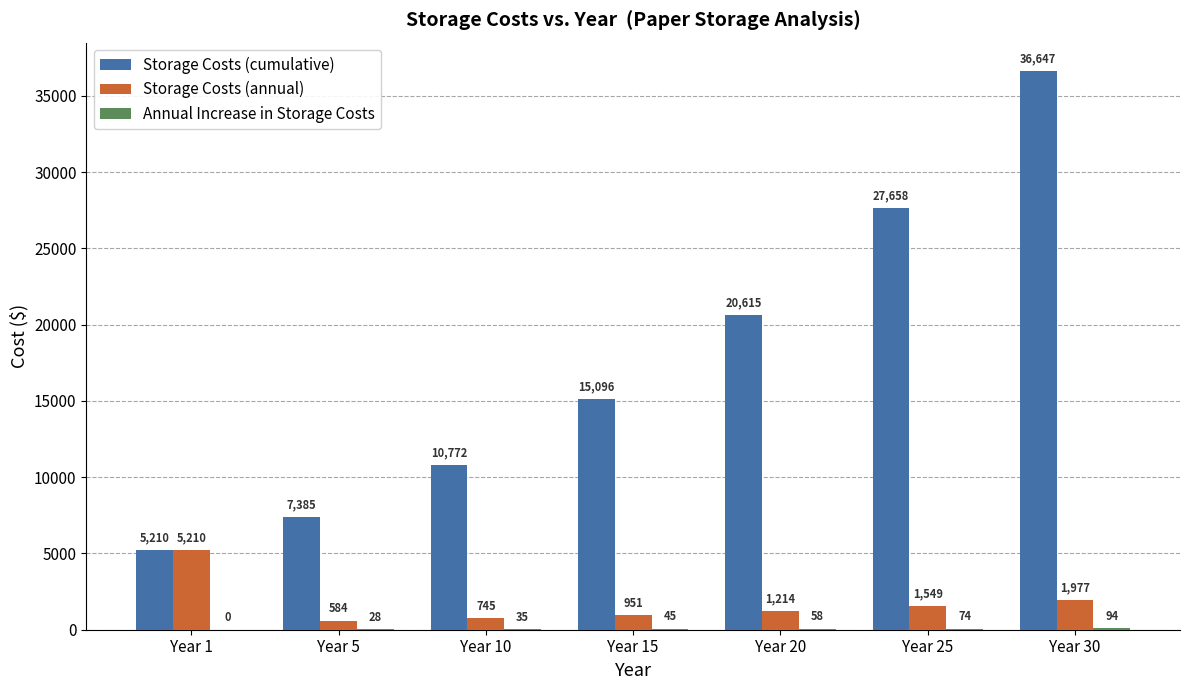

What is the total value across all series at Year 25?

29281.2